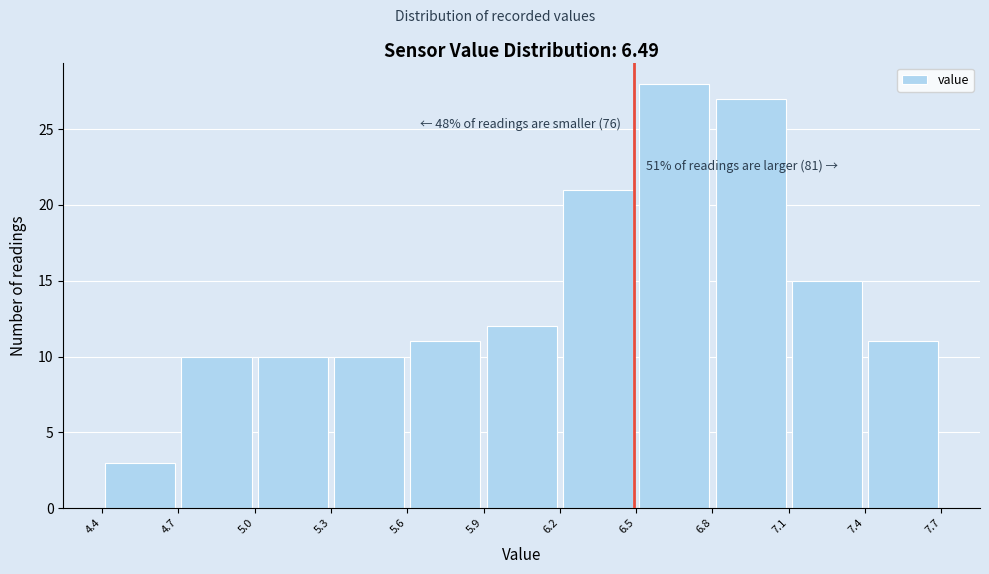

Which range on the x-axis has the tallest bar?

6.5 to 6.8